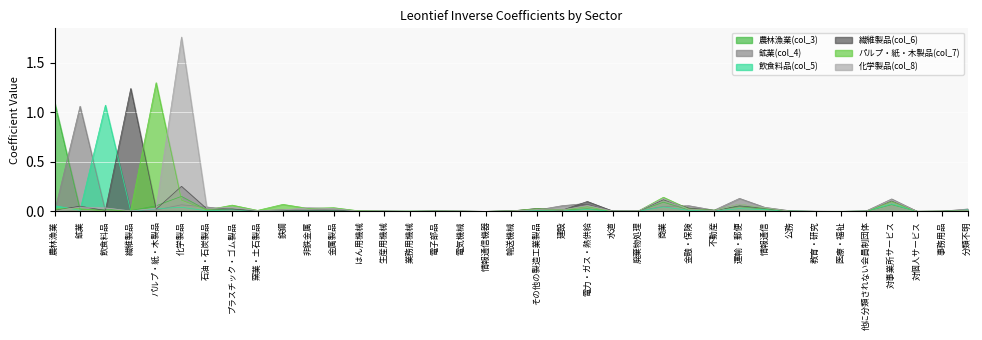

How many lines are shown in the chart?

6